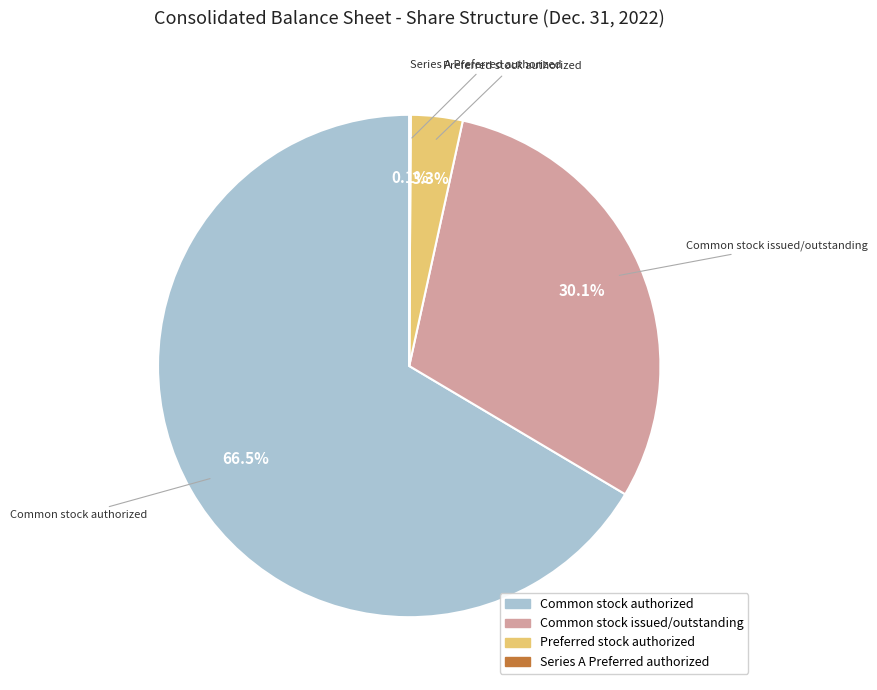

What percentage is the Preferred stock authorized slice, to the nearest percent?

3%